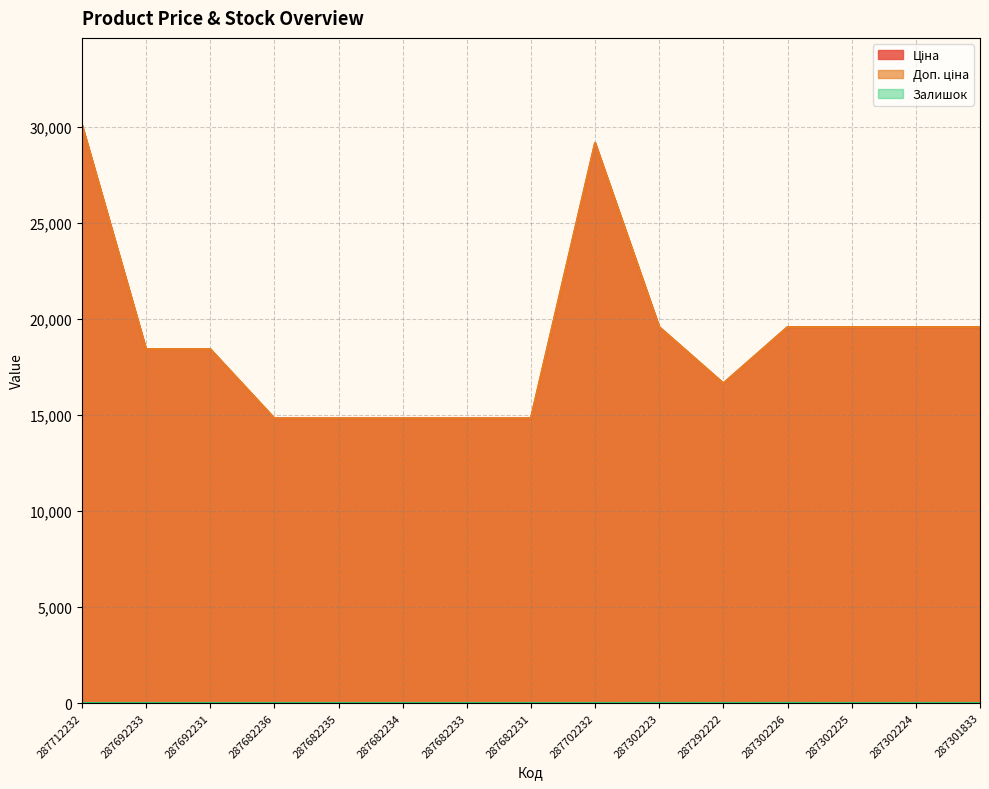

List the labels in order of Доп. ціна value, largest first.

287712232, 287702232, 287302223, 287302226, 287302225, 287302224, 287301833, 287692233, 287692231, 287292222, 287682236, 287682235, 287682234, 287682233, 287682231